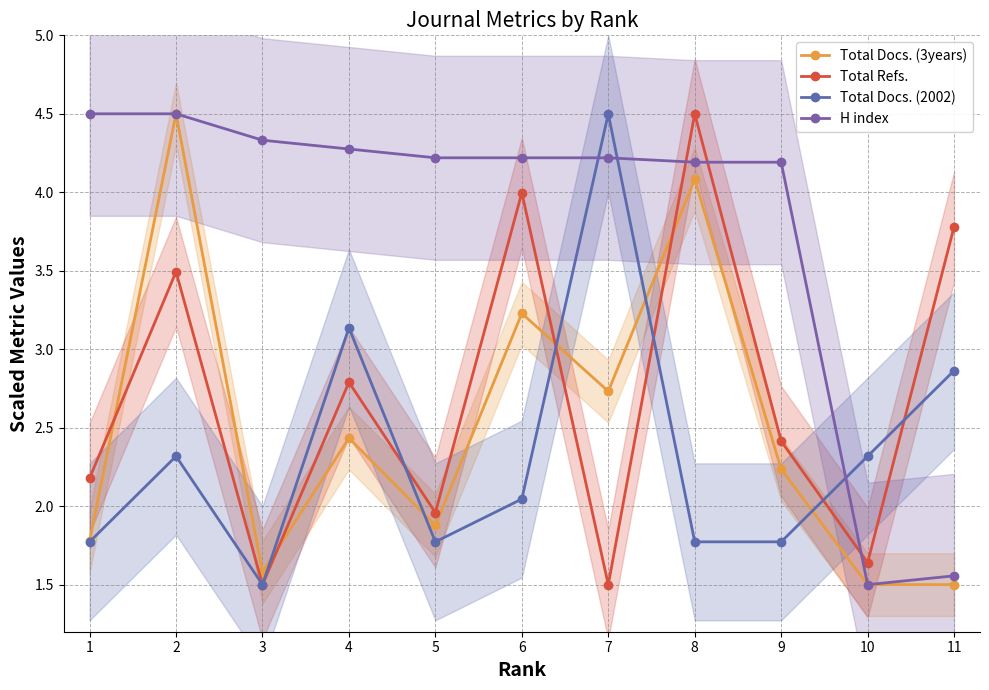

At how many categories does at least one series exceed 3?

10